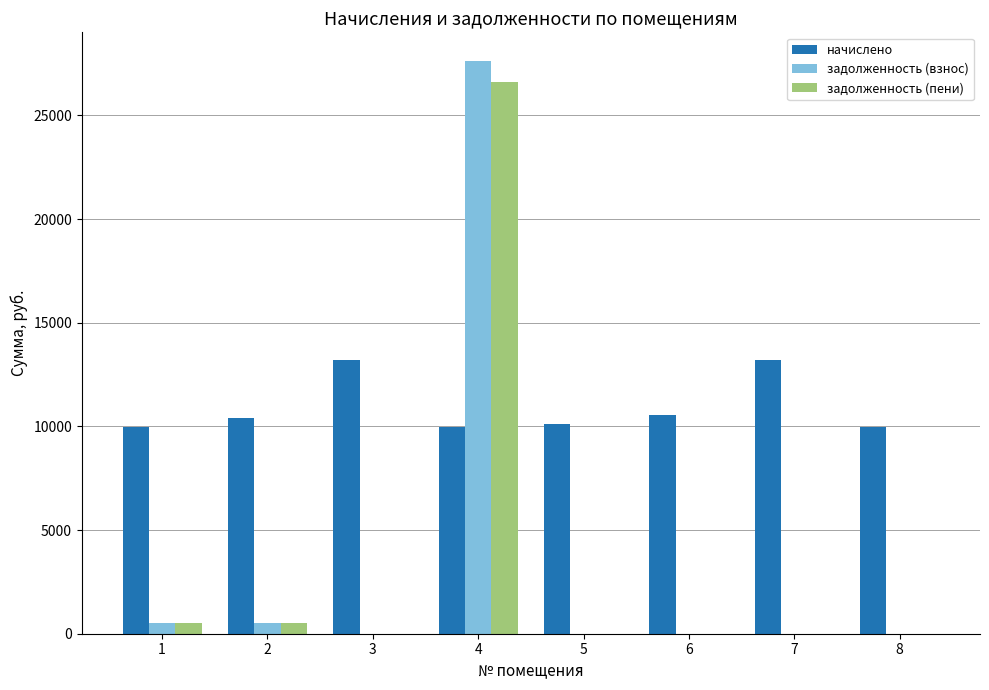

How many groups of bars are there?

8